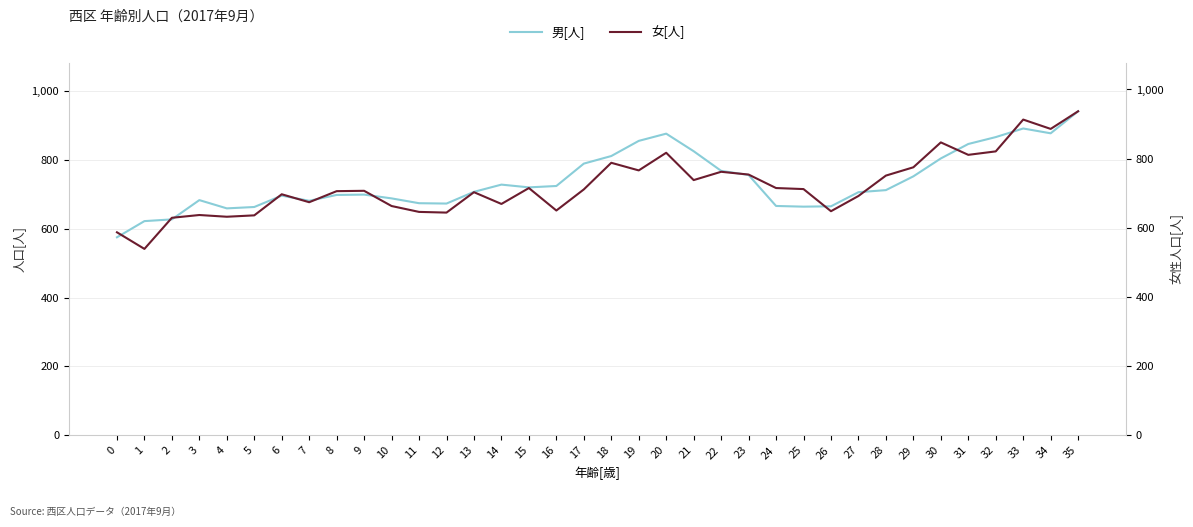

What is the sum of the 男[人] values at 8 and 27?

1404